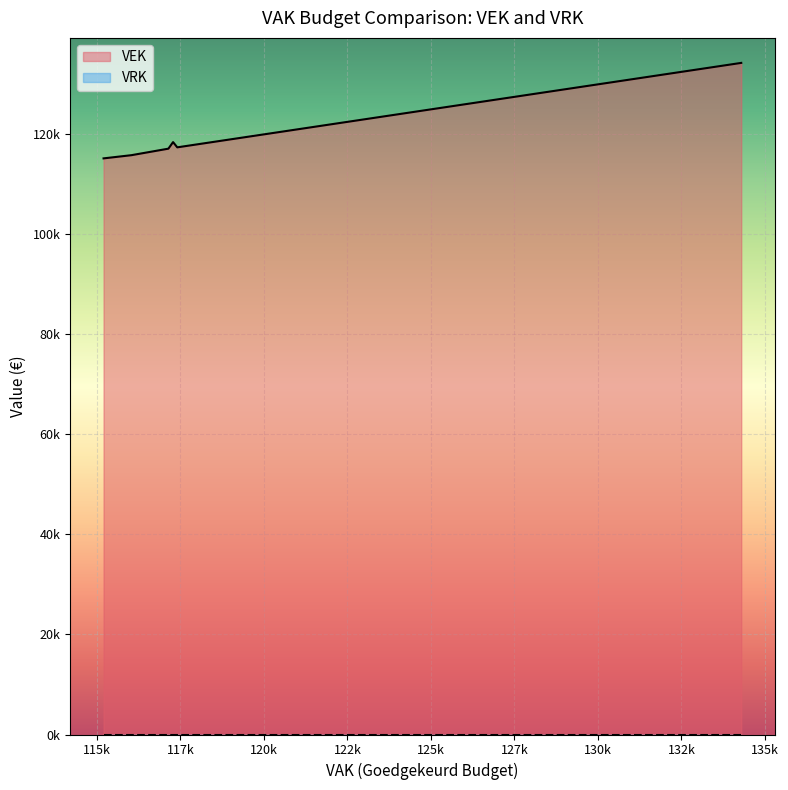

At 132569, list the series in order from largest to smallest.

VEK, VRK